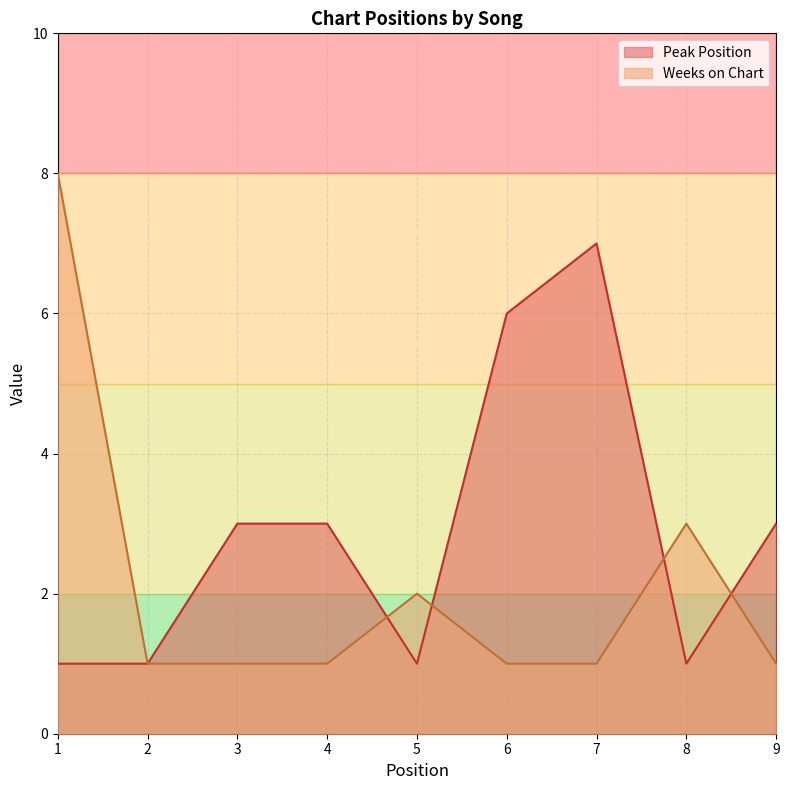

How many values in the Weeks on Chart series exceed 1?

3